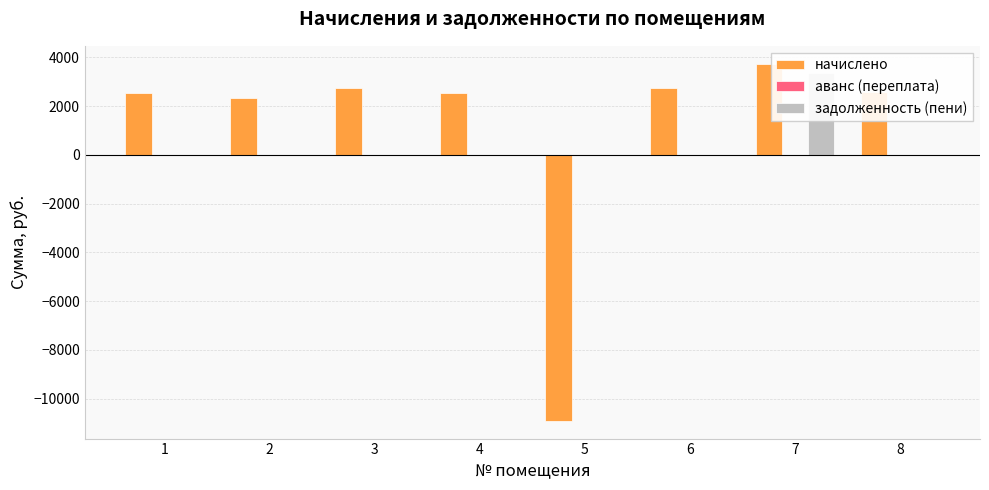

What is the difference between the highest and lowest values at 4?

2556.4